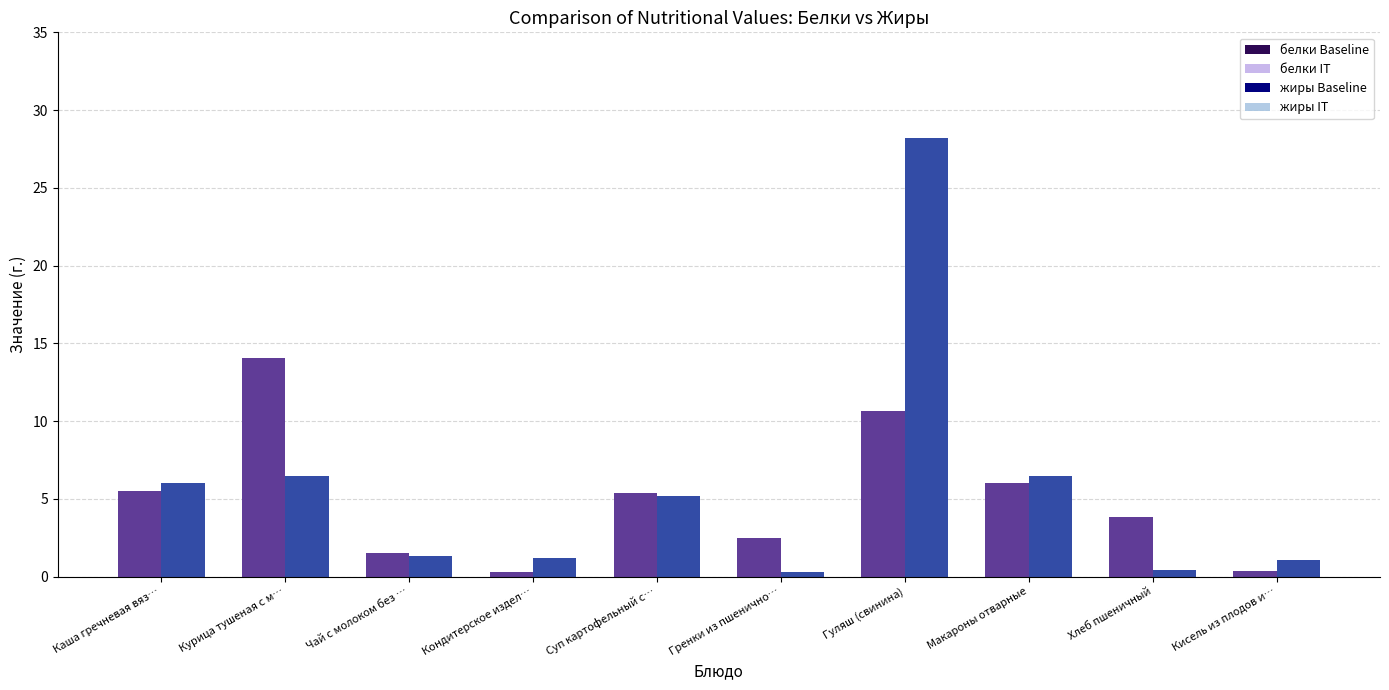

How many bars are there in total?

40